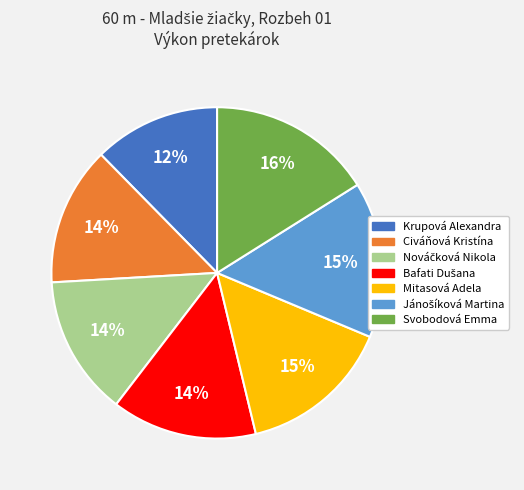

To the nearest percent, what is the combined percentage of Svobodová Emma and Krupová Alexandra?

28%